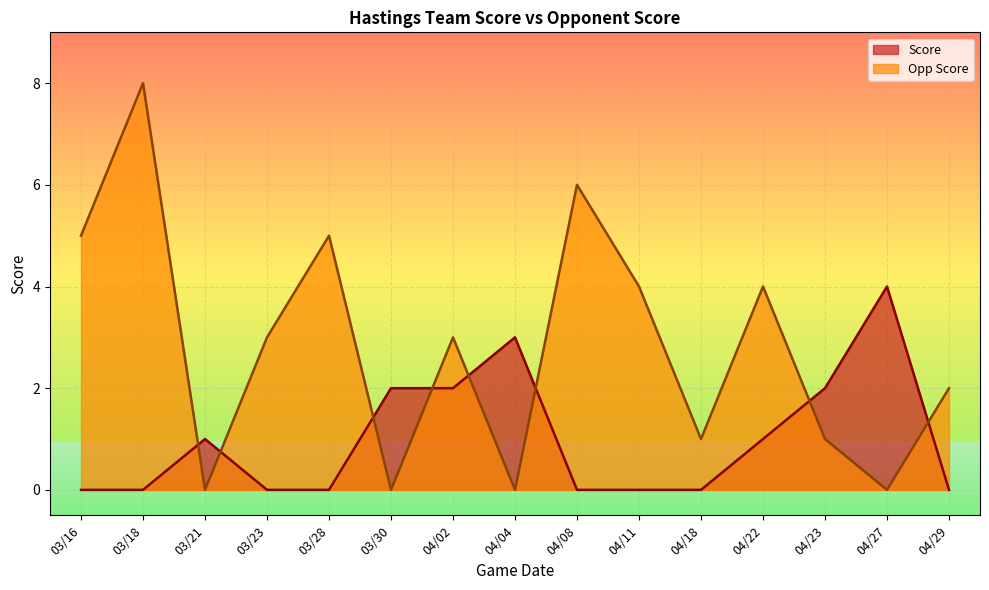

What is the sum of the Opp Score values at 04/08 and 04/23?

7